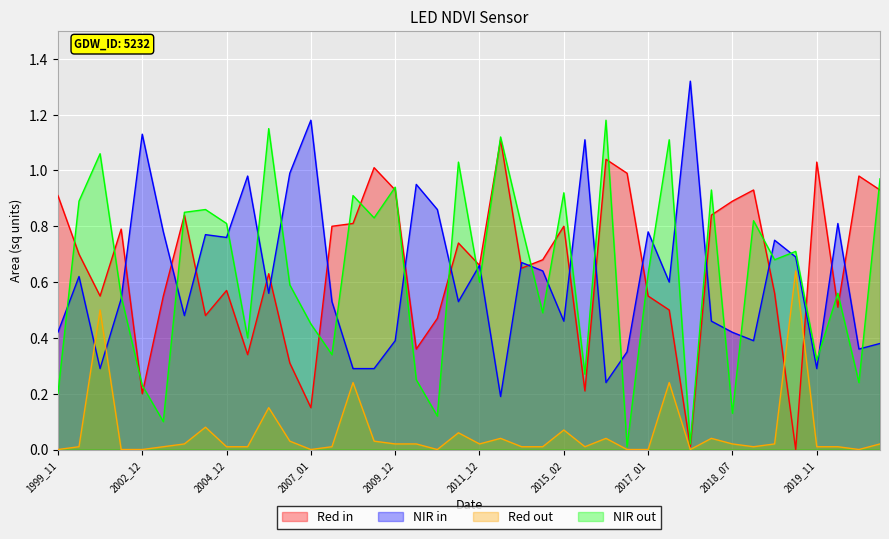

At which label is landArea closest to 0?

2012_11